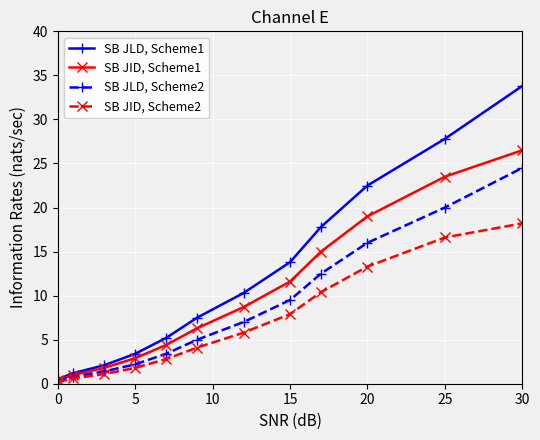

Reading left to right, what are all the values shown in this chart?

SB JLD, Scheme1: 0.5	1.2	2.1	3.4	5.2	7.5	10.3	13.8	17.8	22.5	27.8	33.8
SB JID, Scheme1: 0.4	1.0	1.8	2.9	4.4	6.3	8.7	11.6	15.0	19.0	23.5	26.5
SB JLD, Scheme2: 0.3	0.8	1.4	2.2	3.4	5.0	7.0	9.5	12.5	16.0	20.0	24.5
SB JID, Scheme2: 0.2	0.6	1.1	1.8	2.8	4.1	5.8	7.9	10.4	13.3	16.6	18.2